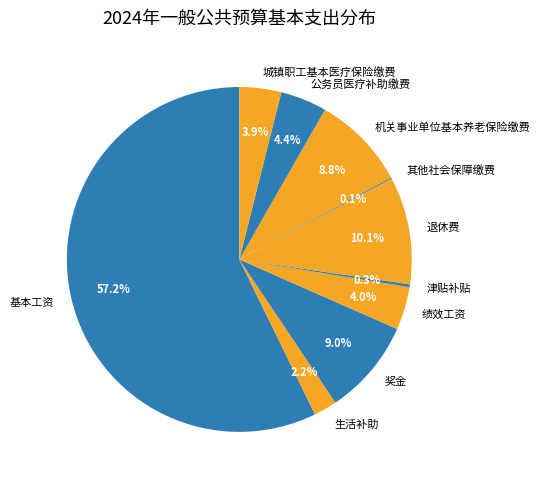

Does any single category account for the majority?

Yes